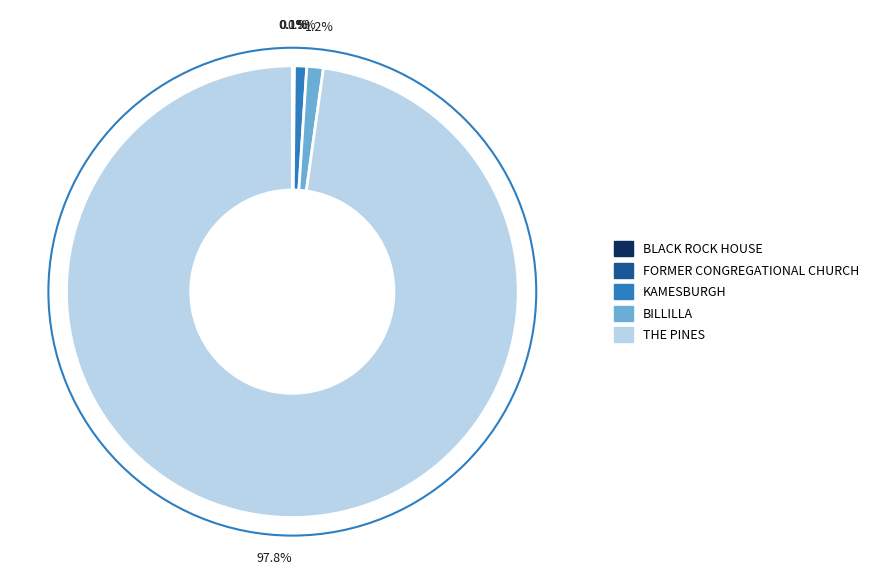

Which slice is the largest?

THE PINES